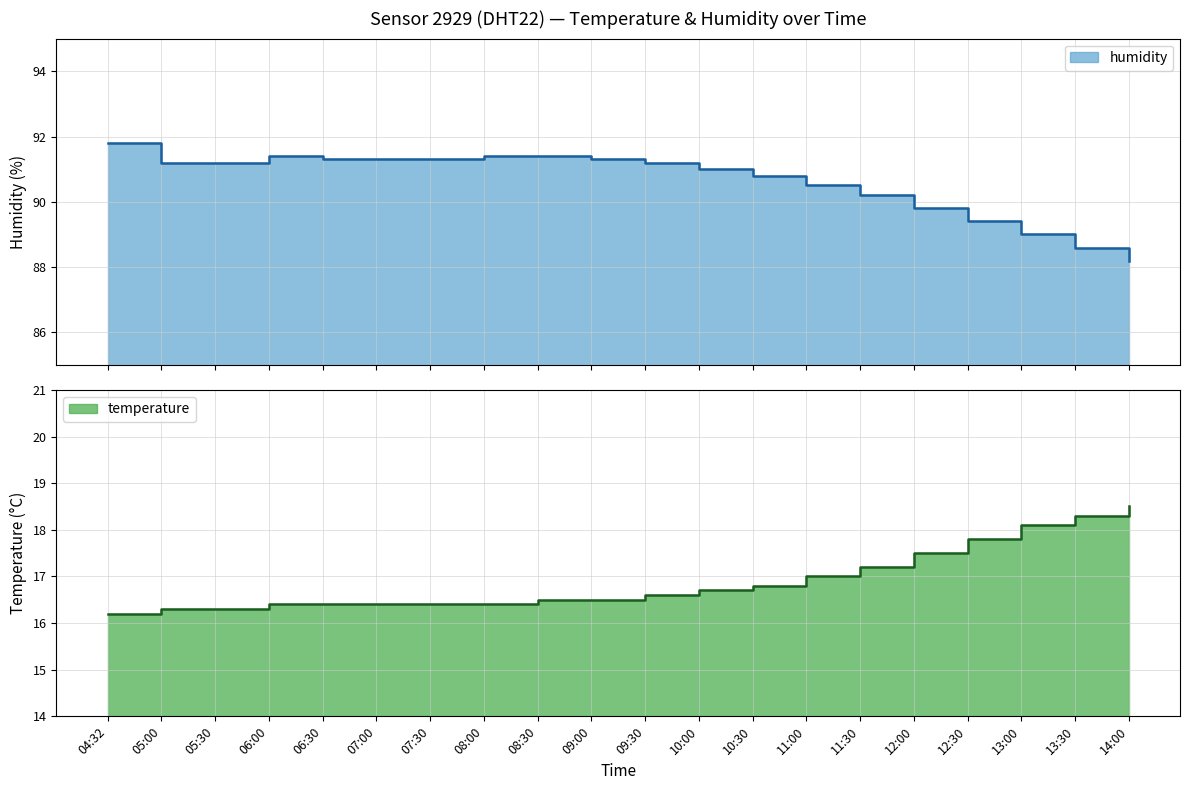

True or false: temperature has more than 0 interior local peaks.

False